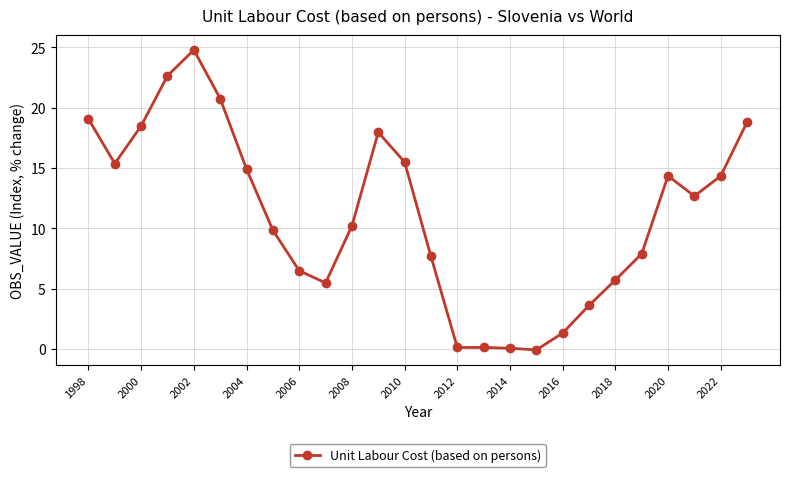

How many data points are above 12?

13